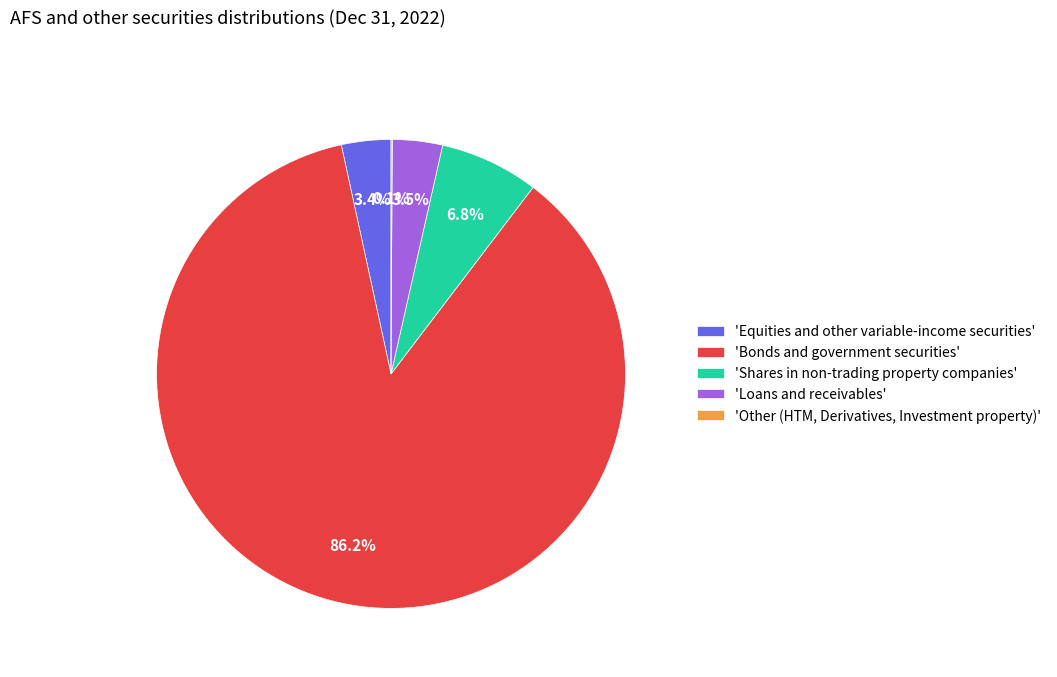

Which category has the biggest portion of the pie?

'Bonds and government securities'